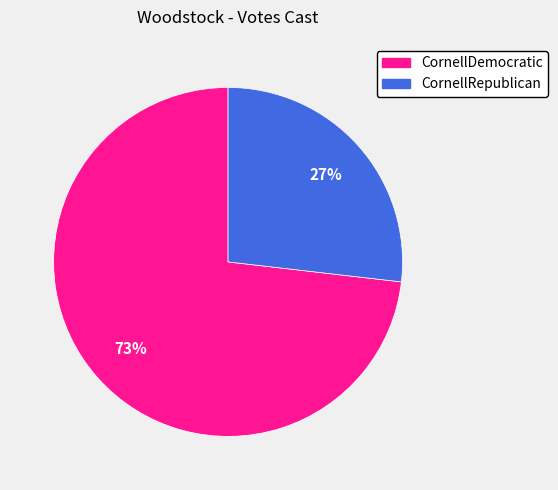

Do CornellDemocratic and CornellRepublican together represent more than half of the pie?

Yes